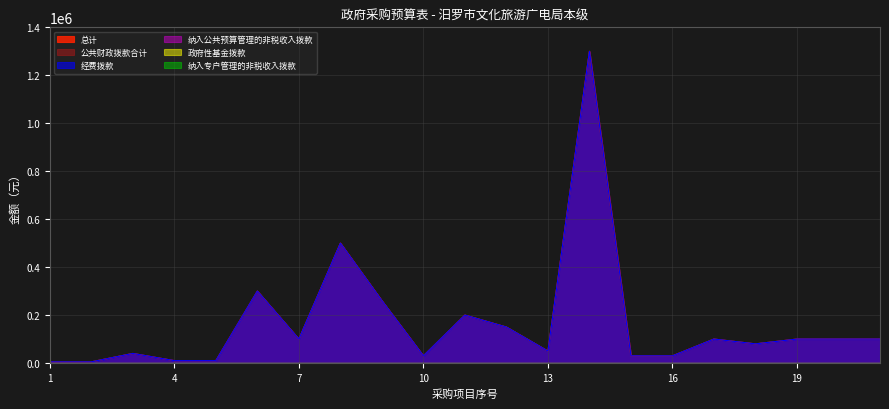

Which category has the lowest value in the 经费拨款 series?

1